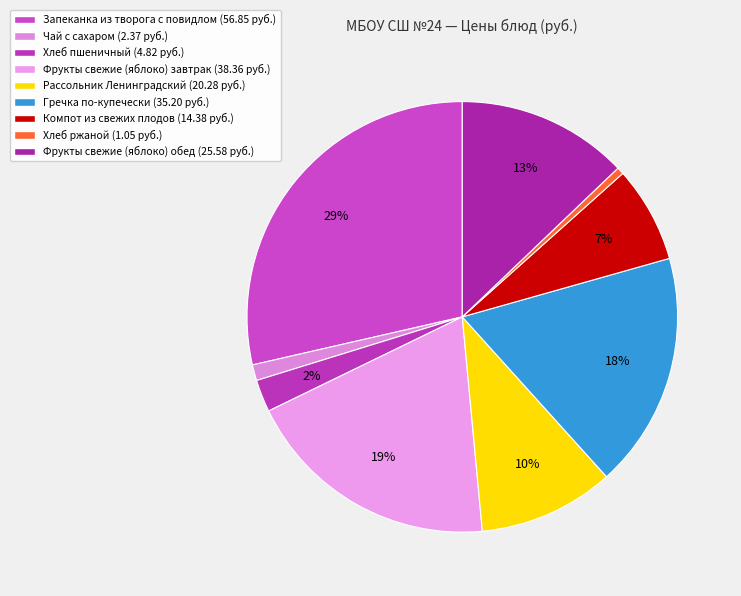

What is the ratio of the value at Рассольник Ленинградский to the value at Фрукты свежие (яблоко) обед?

0.8